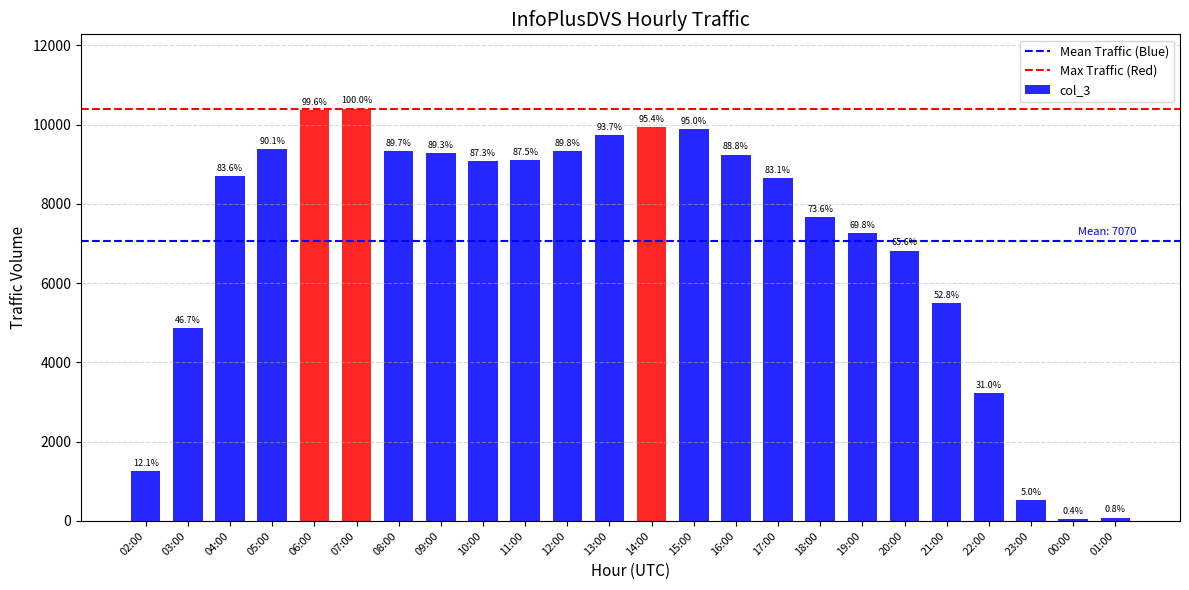

What is the minimum value shown in the chart?

45